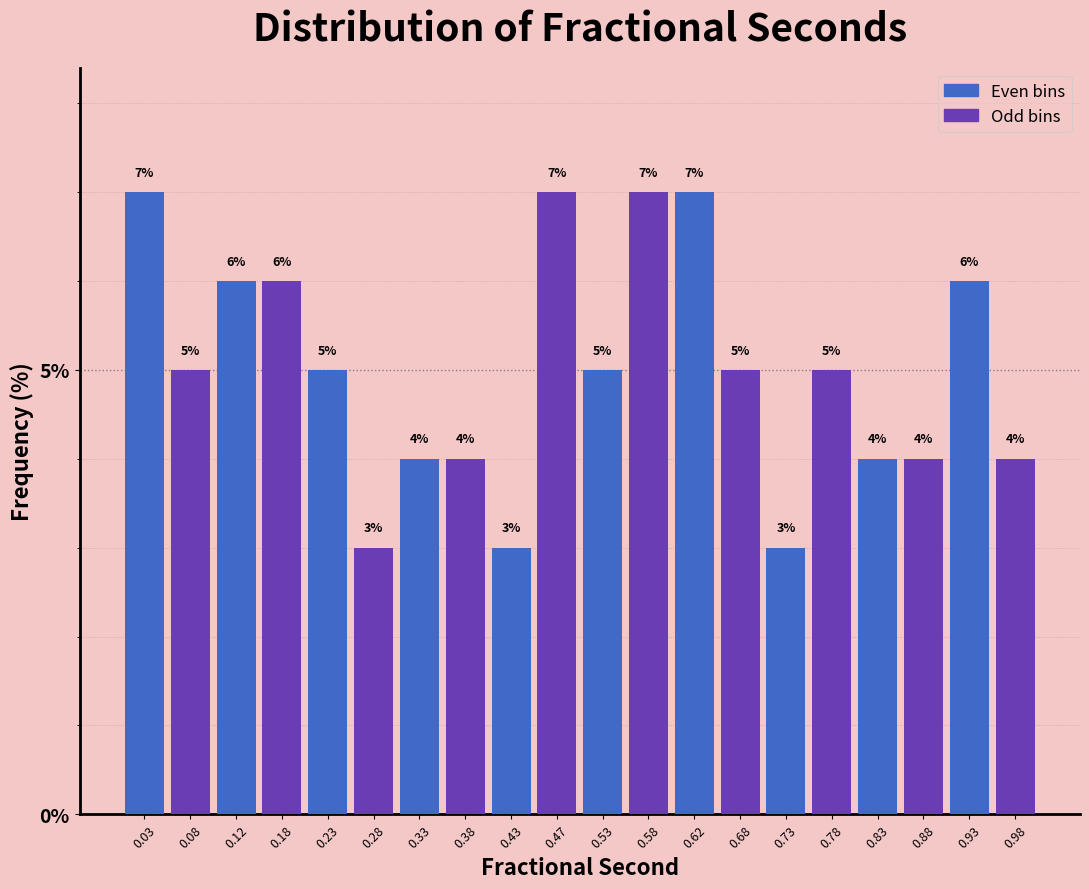

How tall is the bar that spans 0.65 to 0.70 on the x-axis?

5